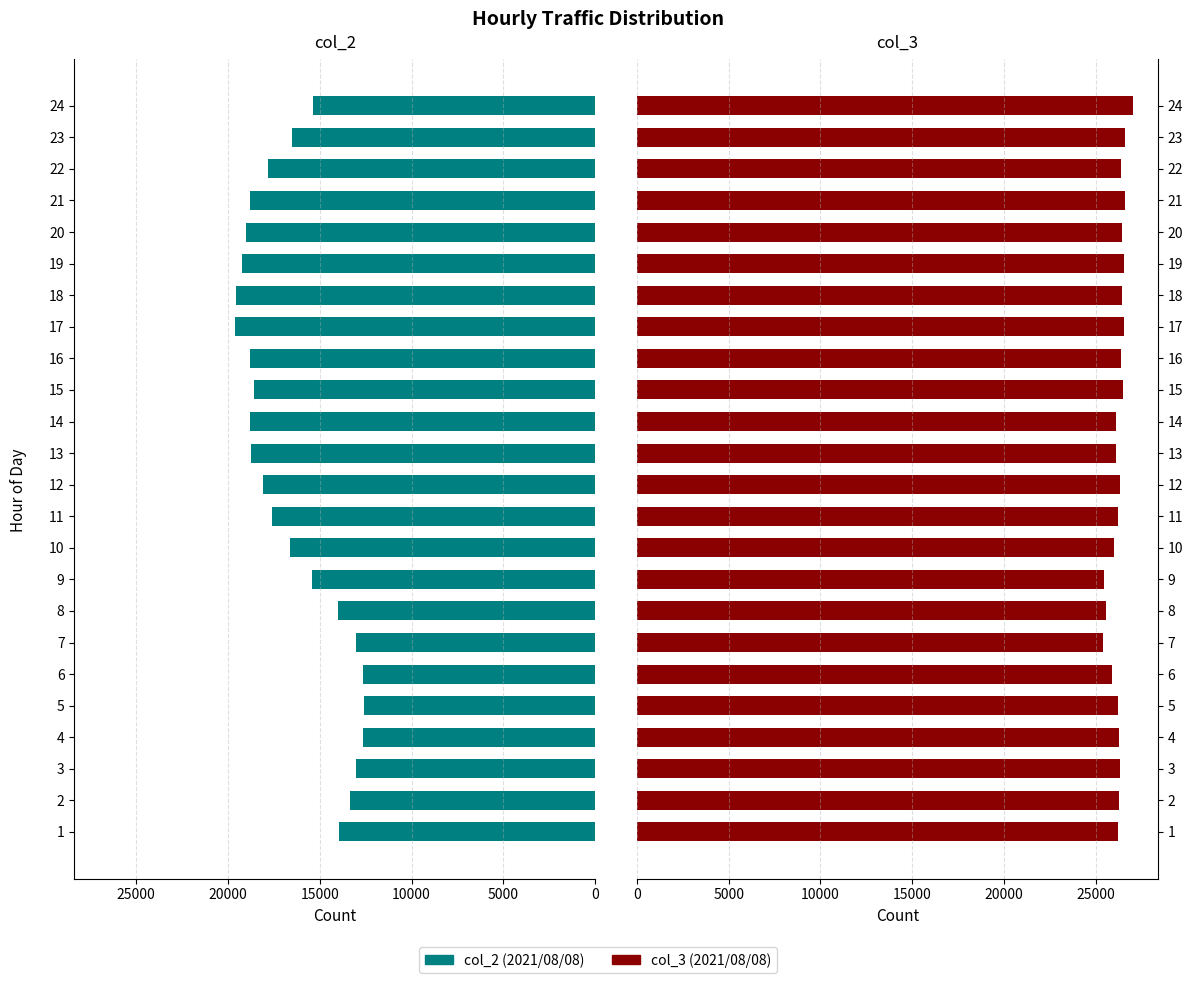

What is the maximum value for col_3?

27028